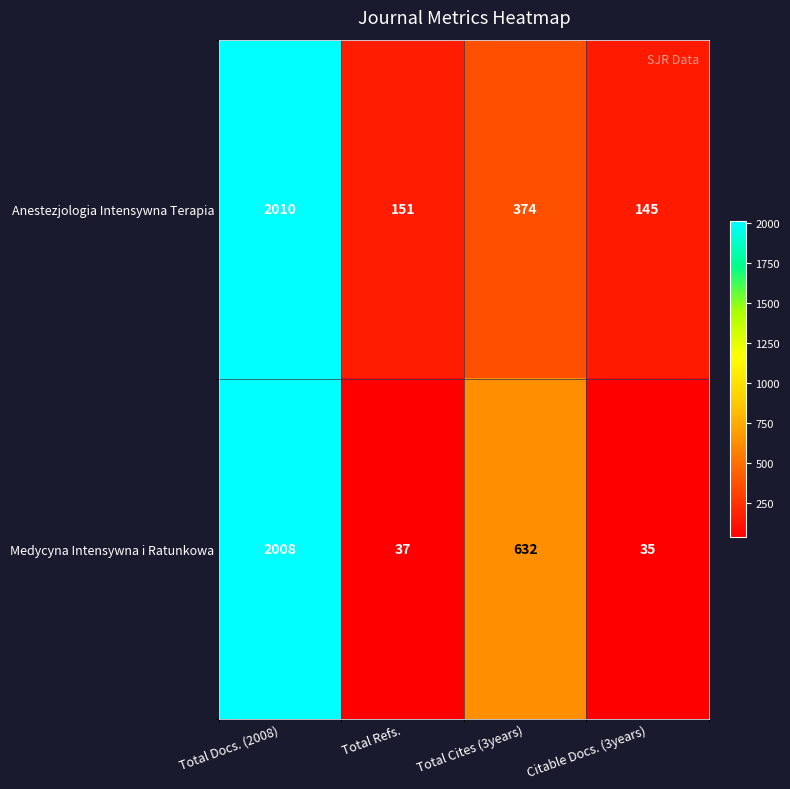

What is the lowest value of the Anestezjologia Intensywna Terapia series?

145